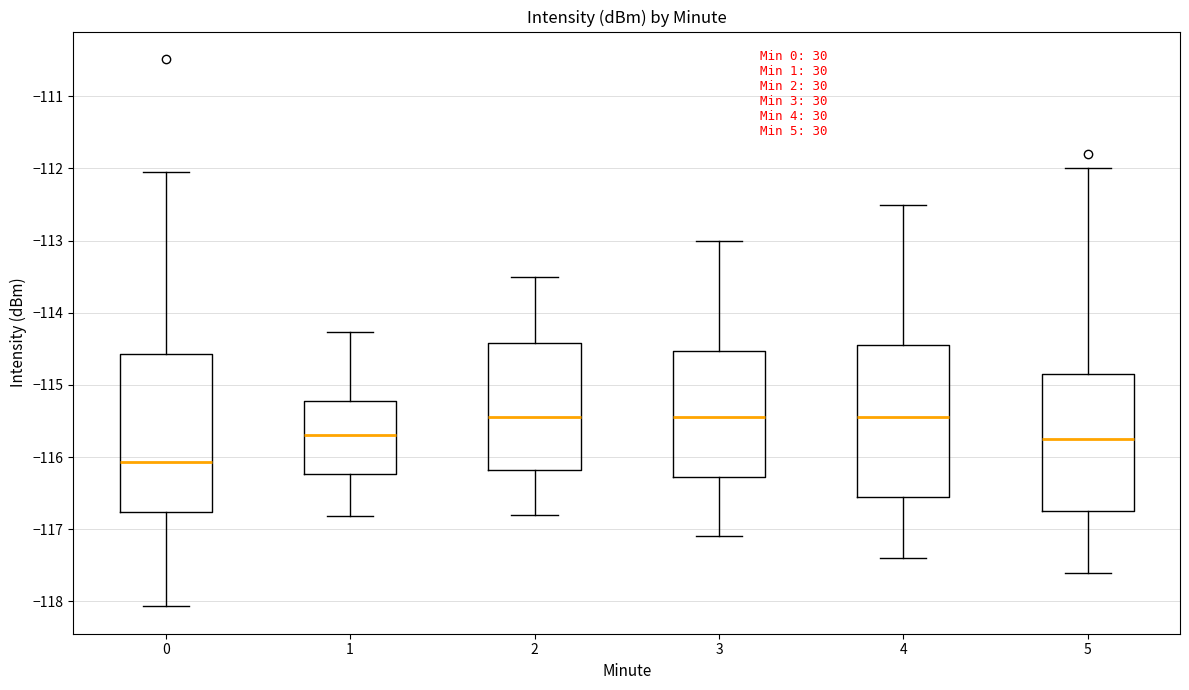

Reading left to right, transcribe this box plot: for each box, give where its median line is, the range the box spans, and where its two whiskers end, as read against the y-axis. The values are not printed on the chart, so give them approximately, as read against the axis.

0: median -116.1, box -116.8 to -114.6, whiskers -118.1 to -112.0
1: median -115.7, box -116.2 to -115.2, whiskers -116.8 to -114.3
2: median -115.4, box -116.2 to -114.4, whiskers -116.8 to -113.5
3: median -115.4, box -116.3 to -114.5, whiskers -117.1 to -113.0
4: median -115.4, box -116.5 to -114.4, whiskers -117.4 to -112.5
5: median -115.7, box -116.7 to -114.8, whiskers -117.6 to -112.0